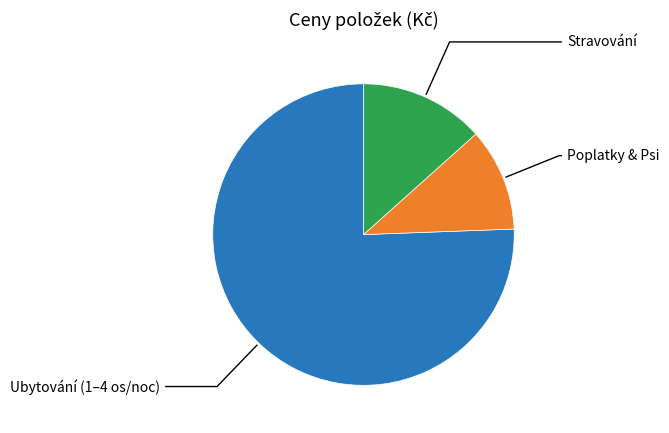

Is there a majority slice in this chart?

Yes